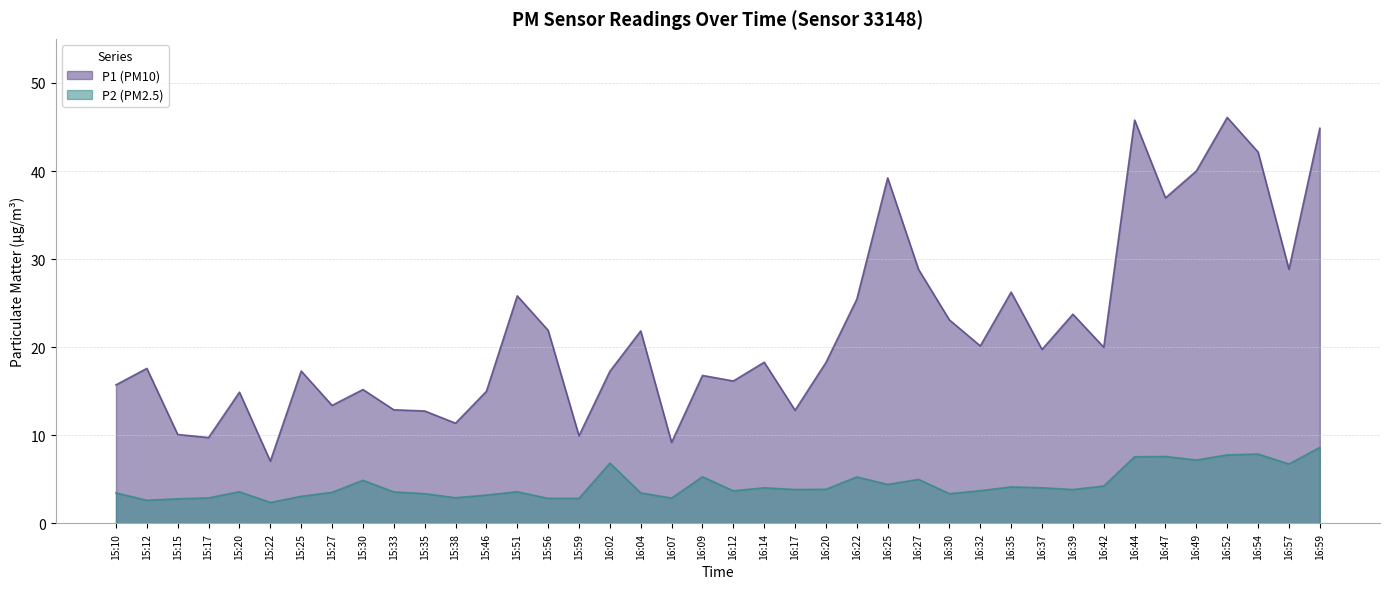

Rank the series at 16:20 from lowest to highest value.

P2, P1